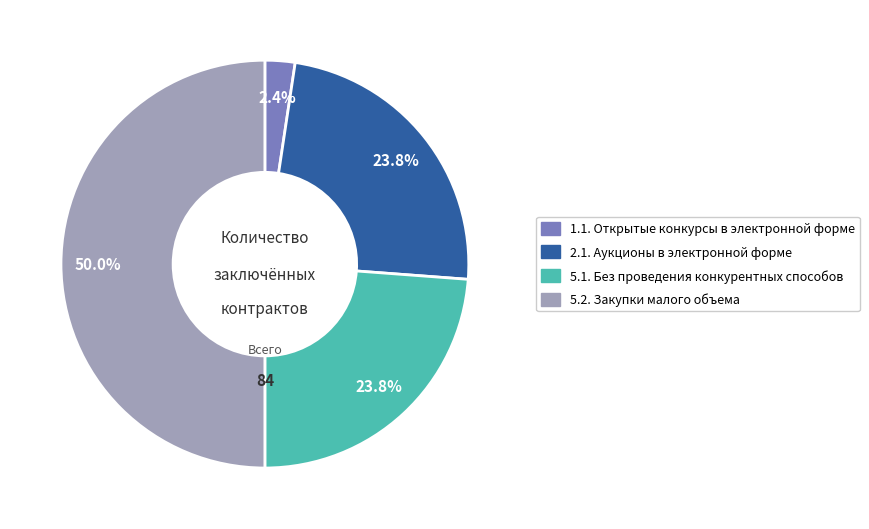

To the nearest percent, what portion does 5.2. Закупки малого объема represent?

50%